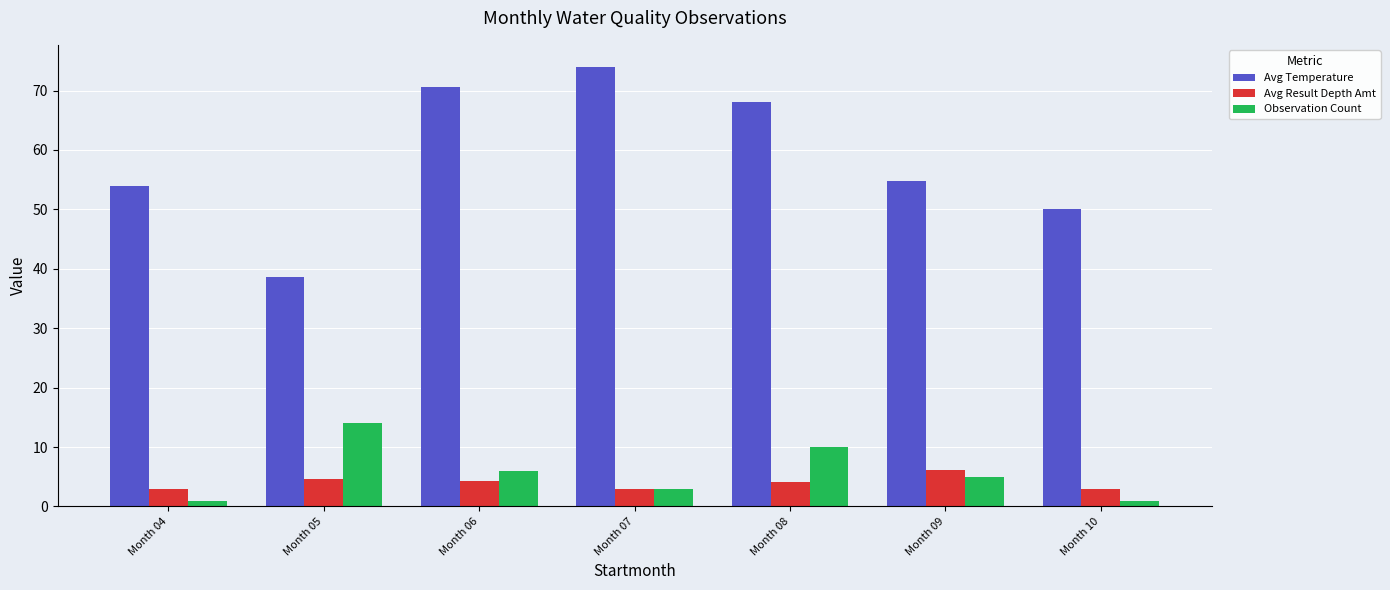

What is the average value of the Avg Result Depth Amt series?

4.0